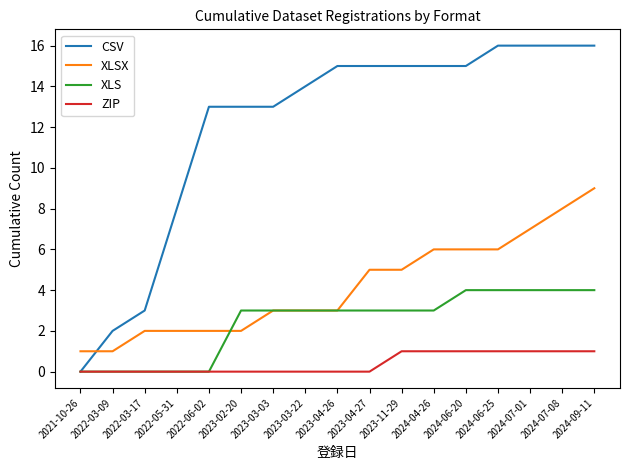

Which series has the largest range (max minus min)?

CSV